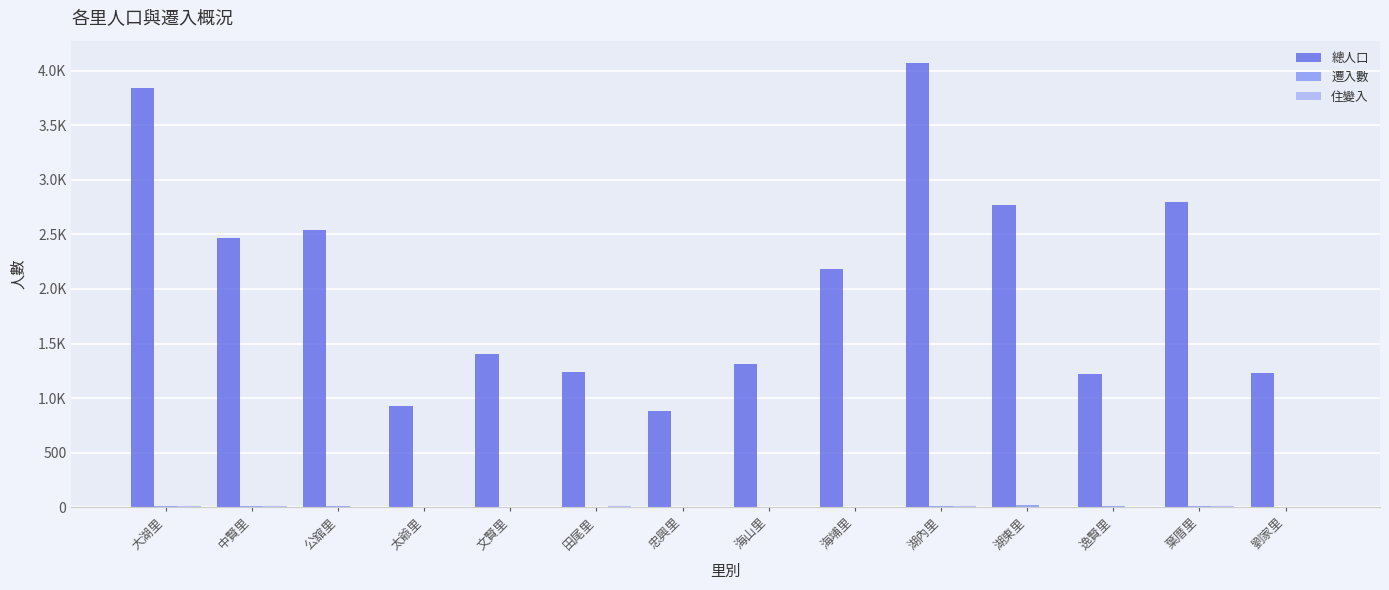

Between 太爺里 and 忠興里, which is larger?

太爺里